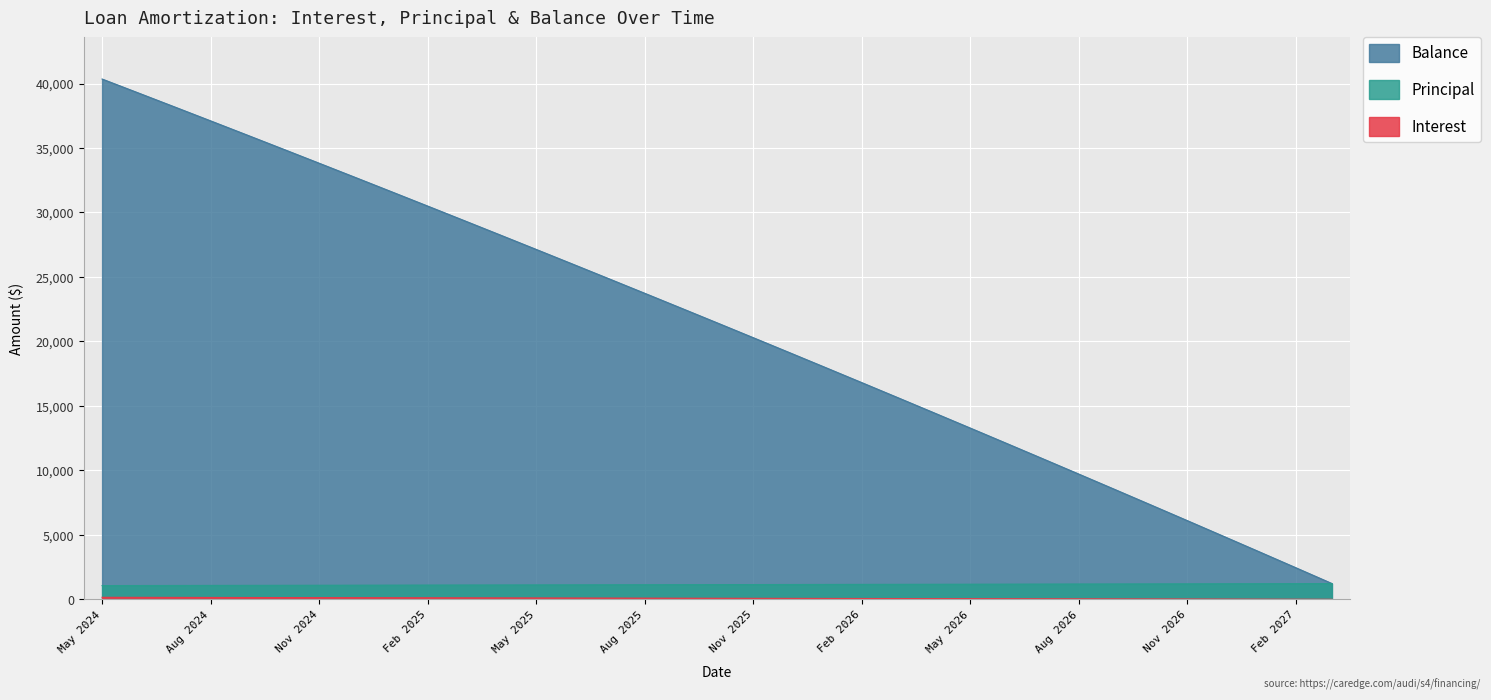

True or false: Balance has a value of 24875.0 at Jul 2025.

True